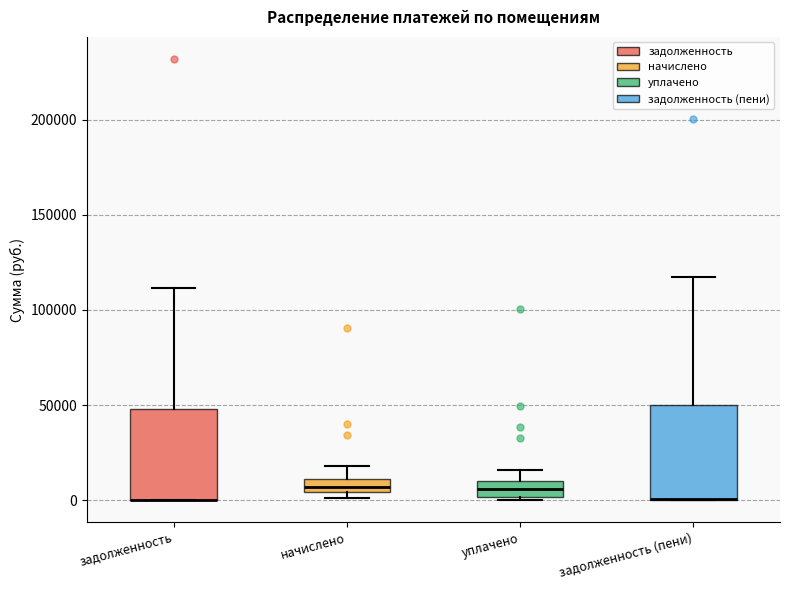

Where is the upper edge of the box for начислено on the y-axis? The values are not printed on the chart, so give them approximately, as read against the axis.

10000